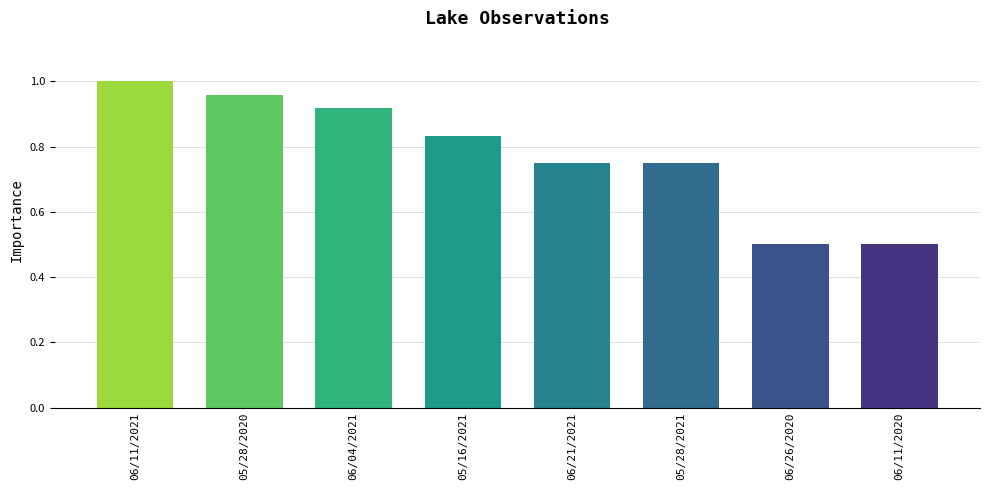

How many categories are shown in the chart?

8